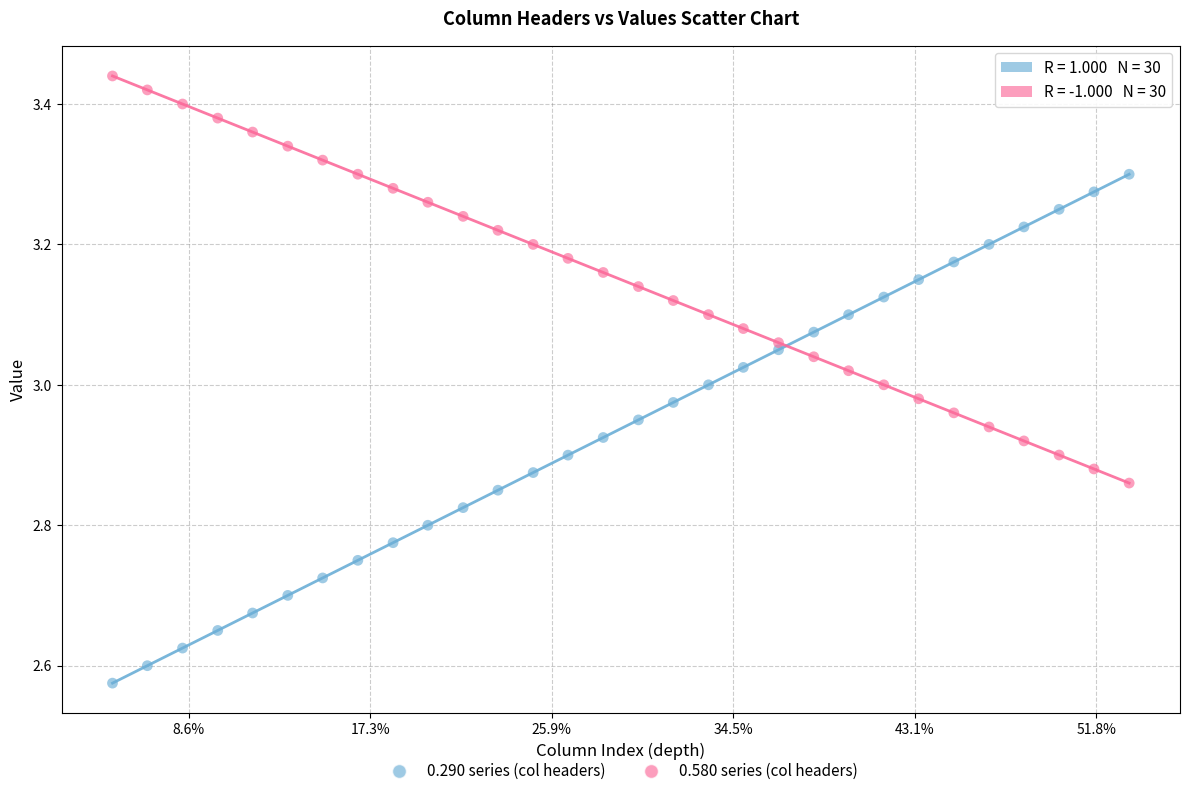

Which series reaches the minimum Y coordinate?

0.290 series (col headers)